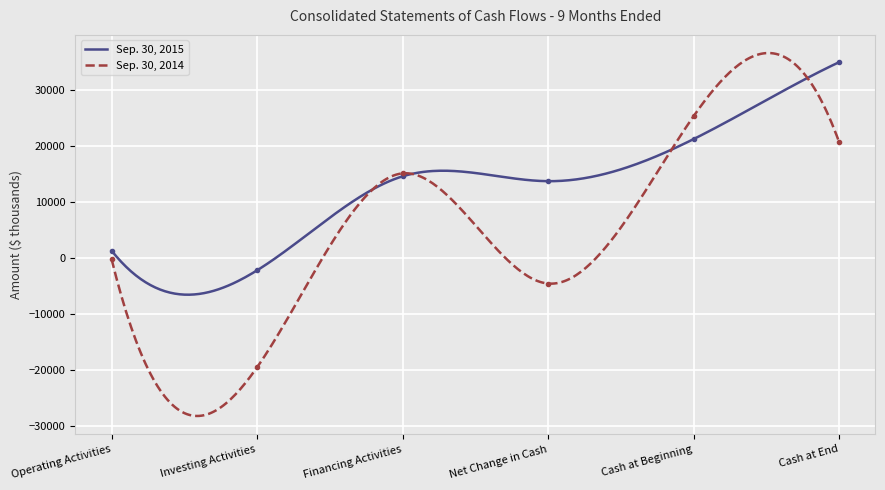

How many interior local valleys does the Sep. 30, 2014 series have?

2